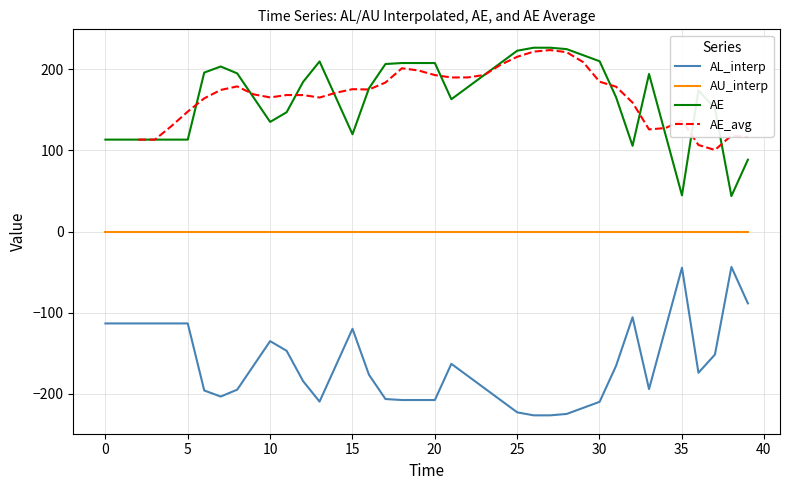

How many interior local valleys does the AE series have?

6